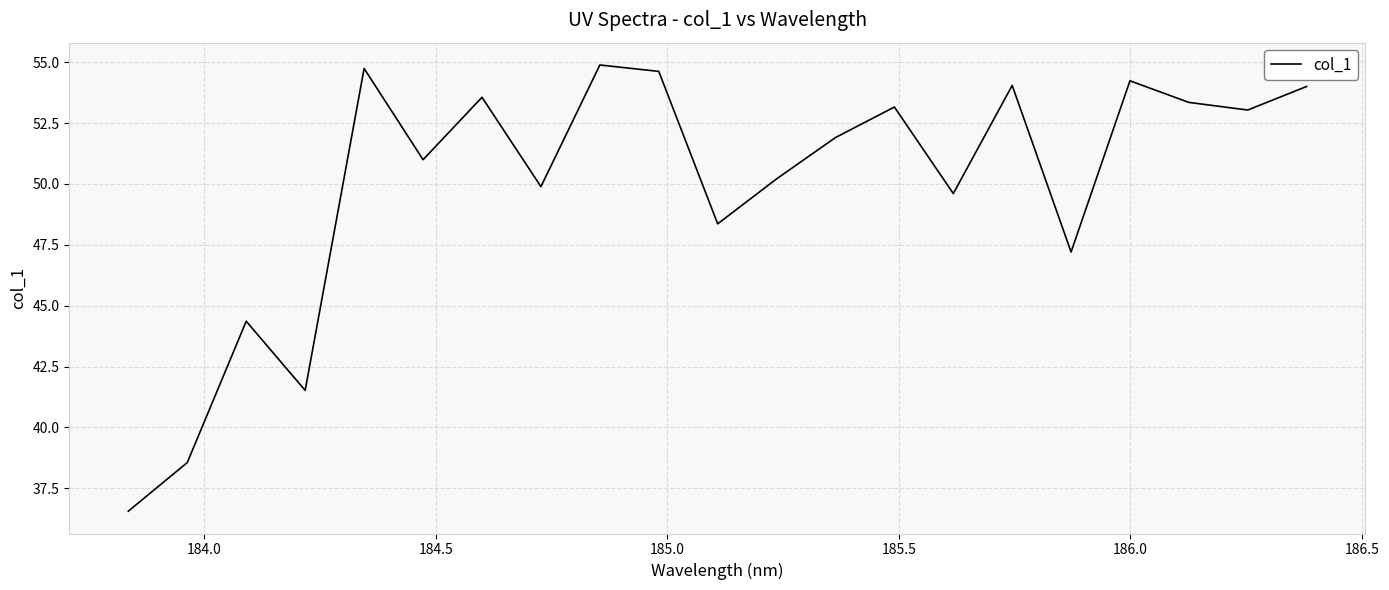

What is the smallest value displayed?

36.6